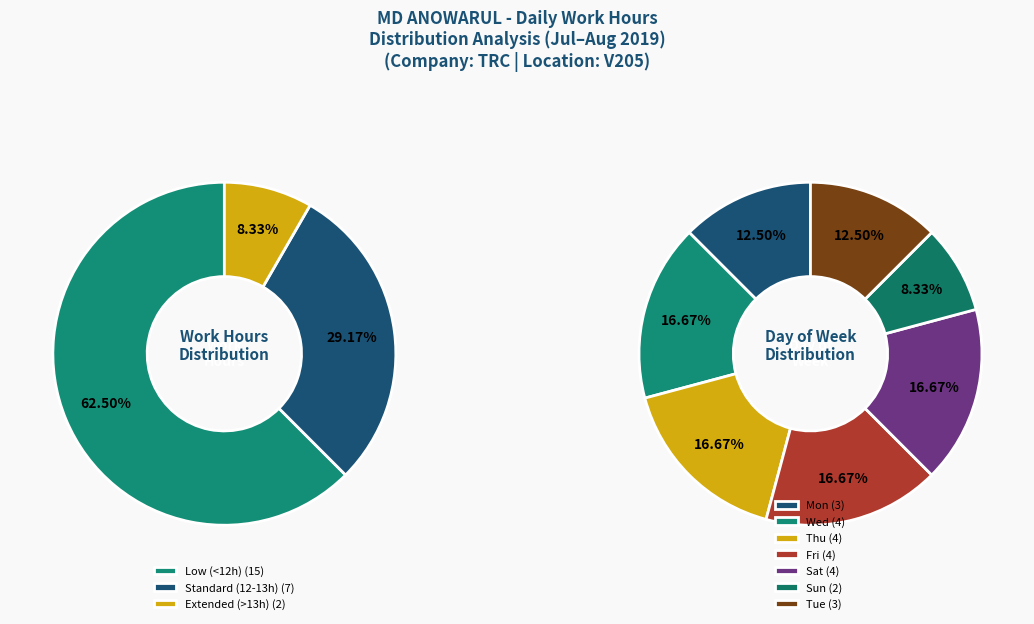

Is there a majority slice in this chart?

No